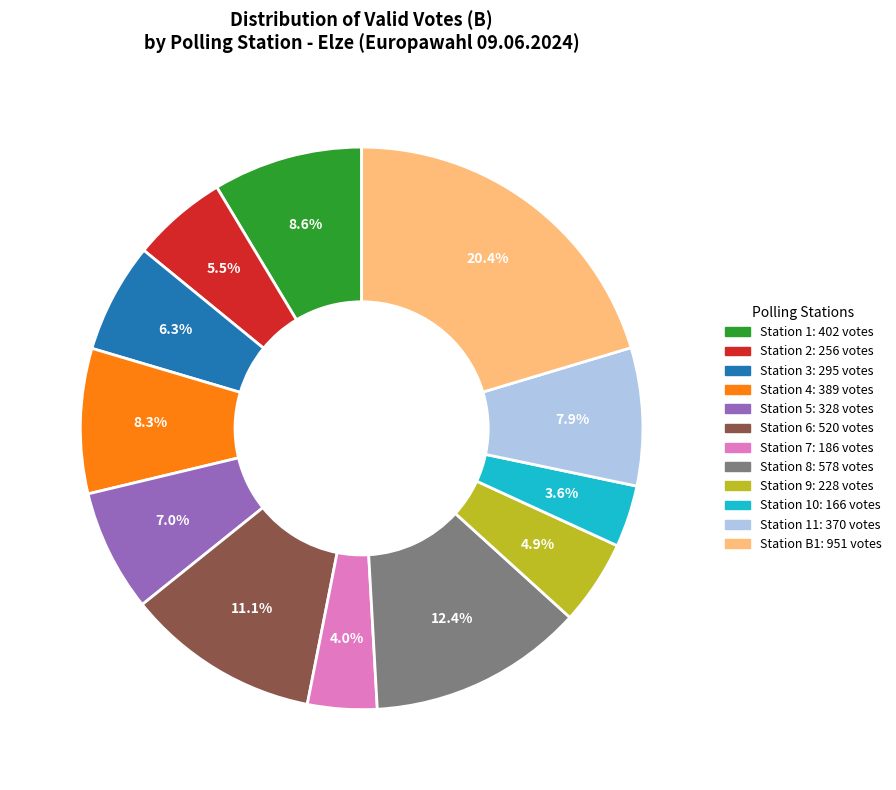

Is there a majority slice in this chart?

No